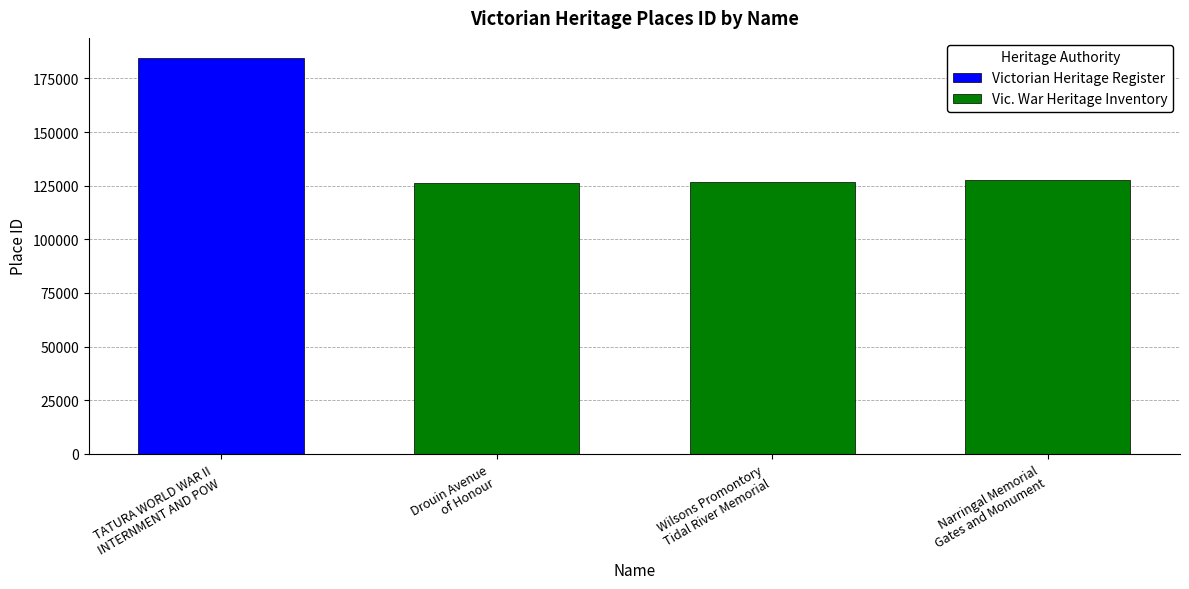

List the labels in order of value, largest first.

TATURA WORLD WAR II
INTERNMENT AND POW, Narringal Memorial
Gates and Monument, Wilsons Promontory
Tidal River Memorial, Drouin Avenue
of Honour